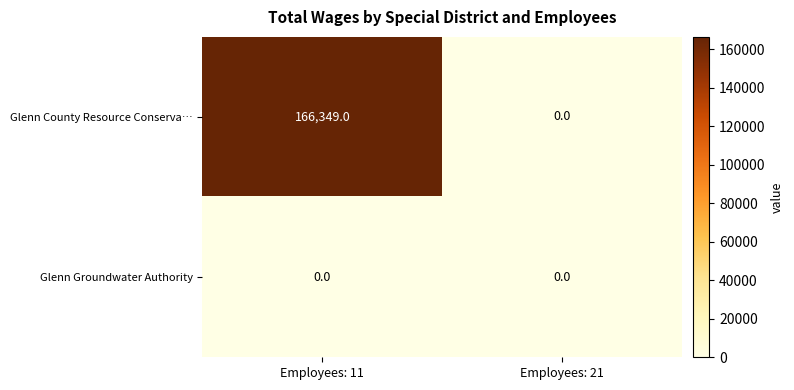

The Glenn Groundwater Authority series shows 0 at Employees: 21. True or false?

True